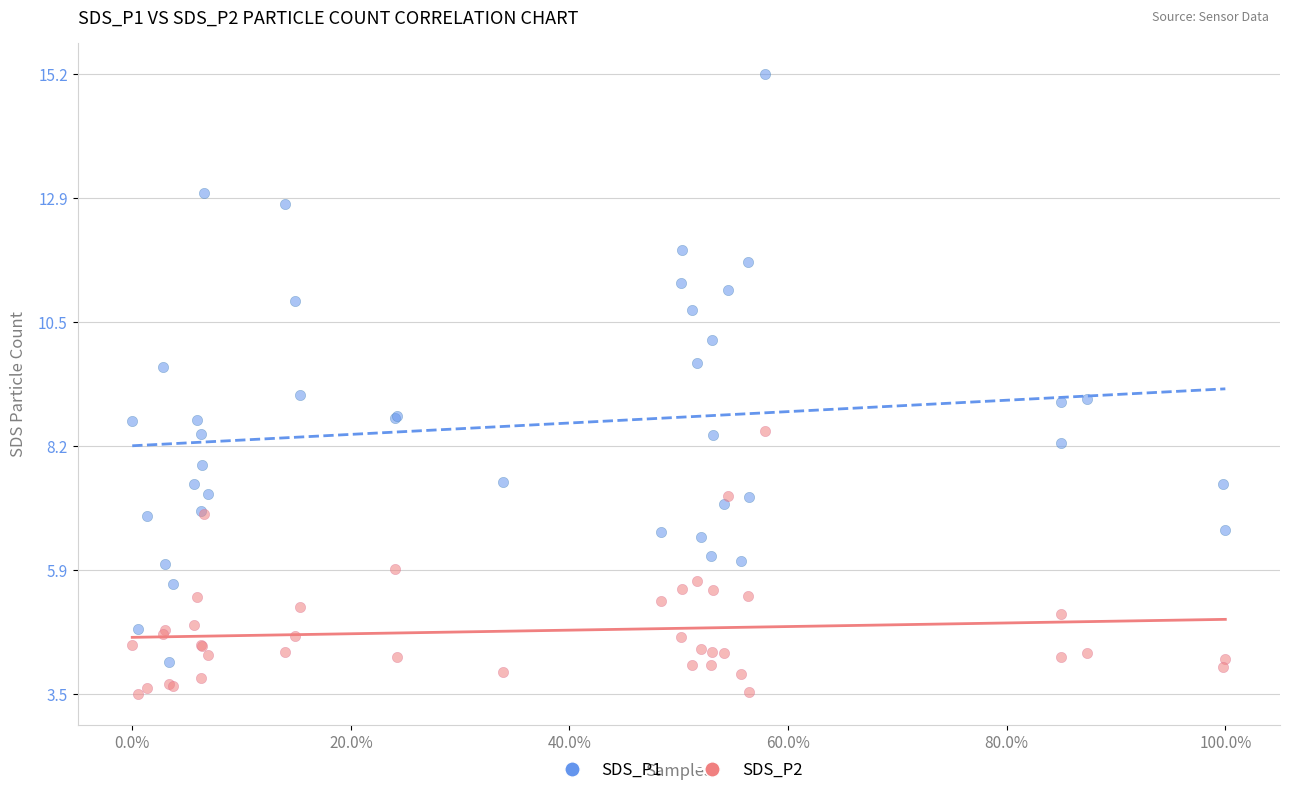

What is the X range (max minus min) for the scatter plot?

1.0